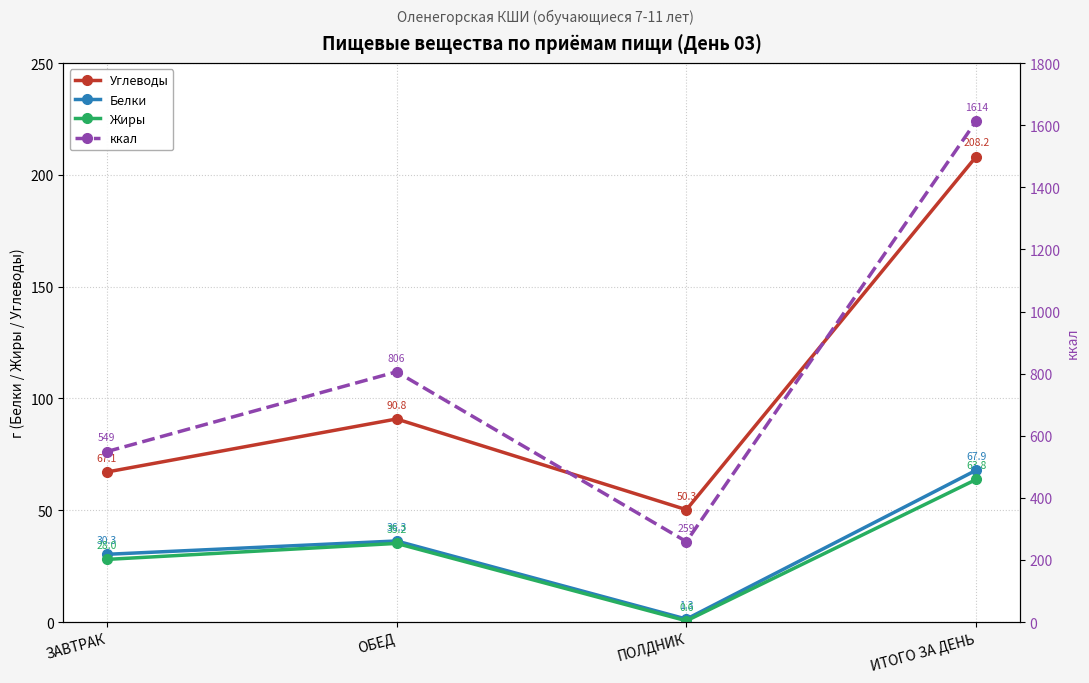

Which has a higher value, ОБЕД or ИТОГО ЗА ДЕНЬ?

ИТОГО ЗА ДЕНЬ